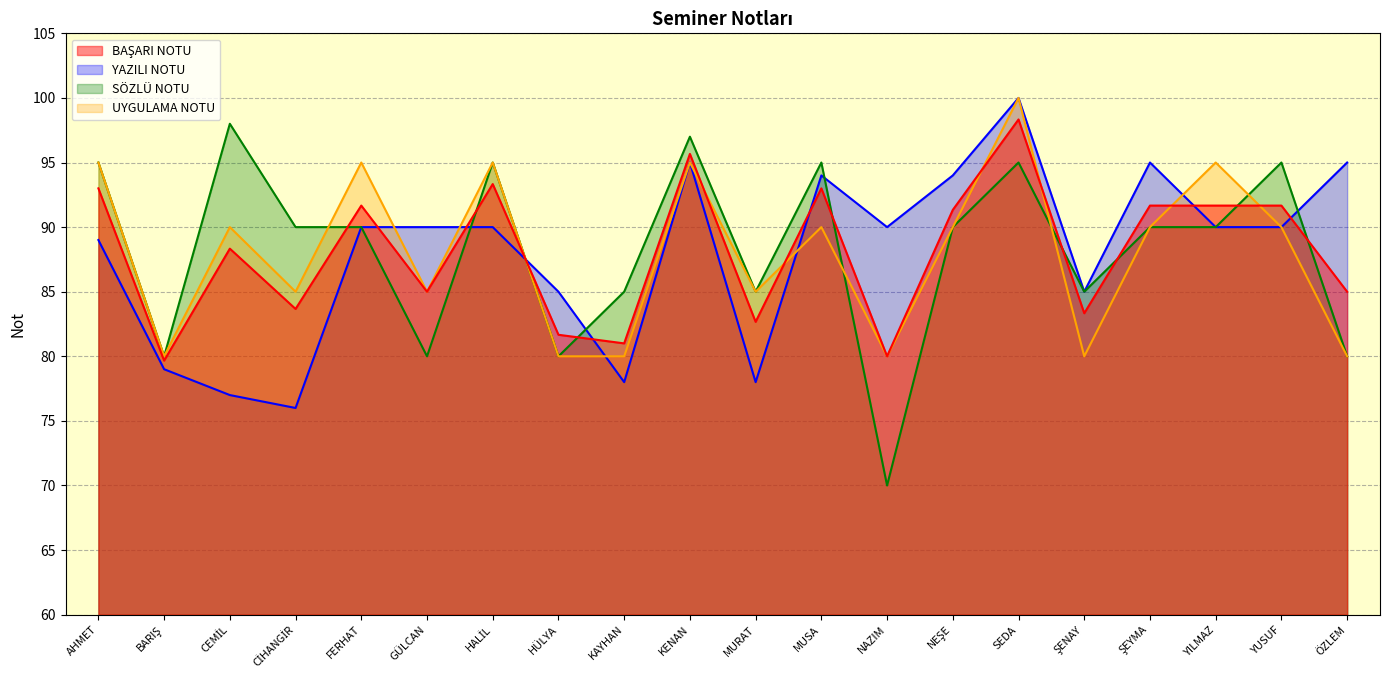

At which label is UYGULAMA NOTU closest to 90?

CEMİL